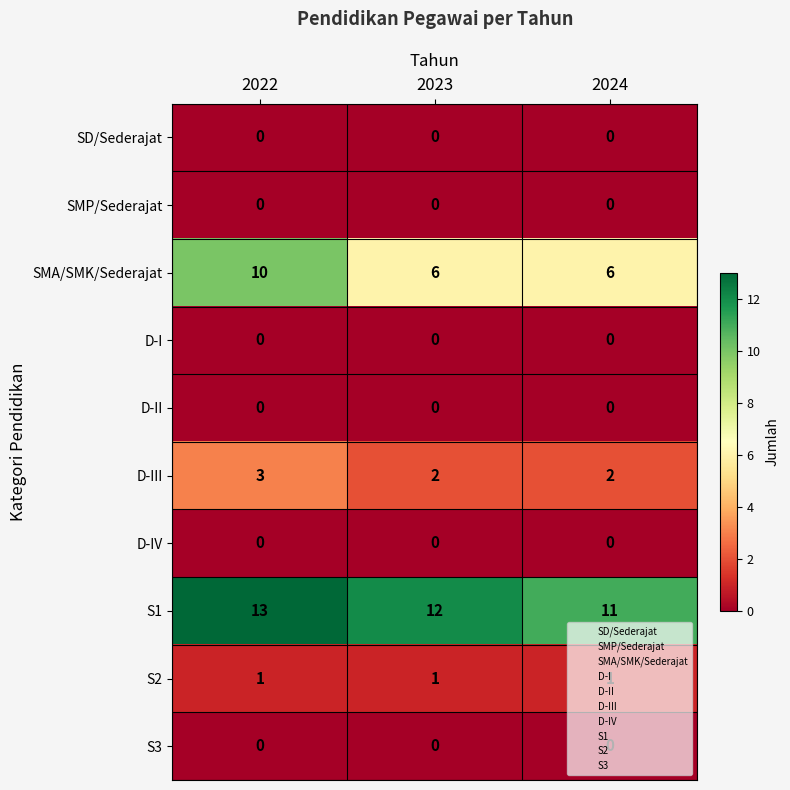

Is the value of D-III at 2022 greater than the value of SMP/Sederajat at 2022?

Yes